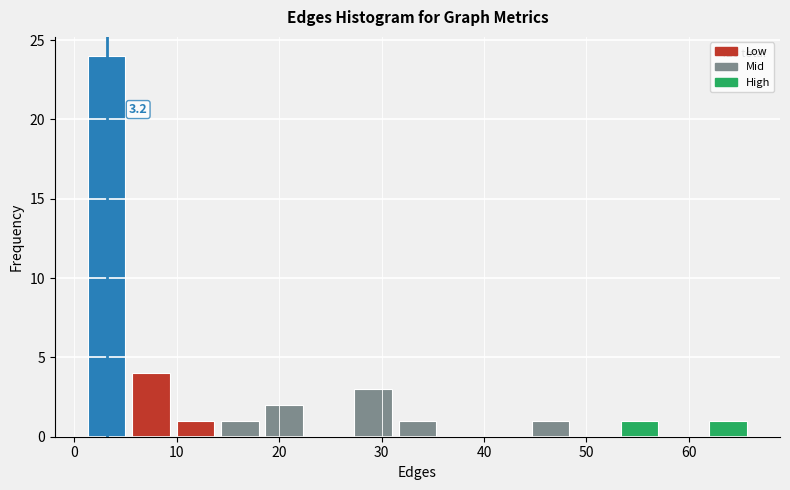

Which range on the x-axis has the tallest bar?

1 to 5